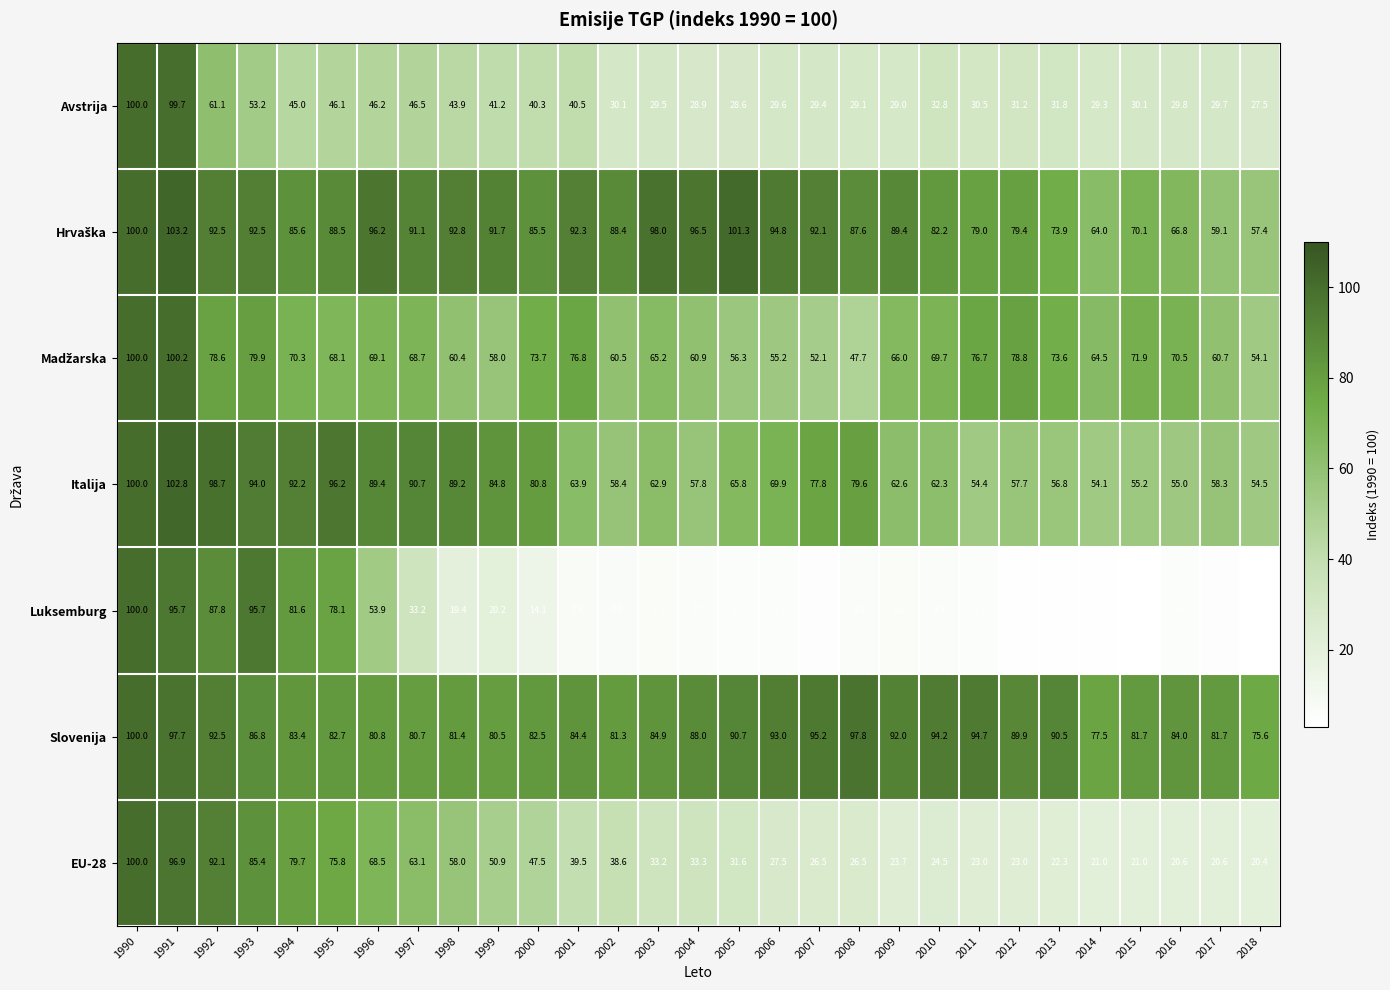

Which series has the widest spread of values?

Luksemburg